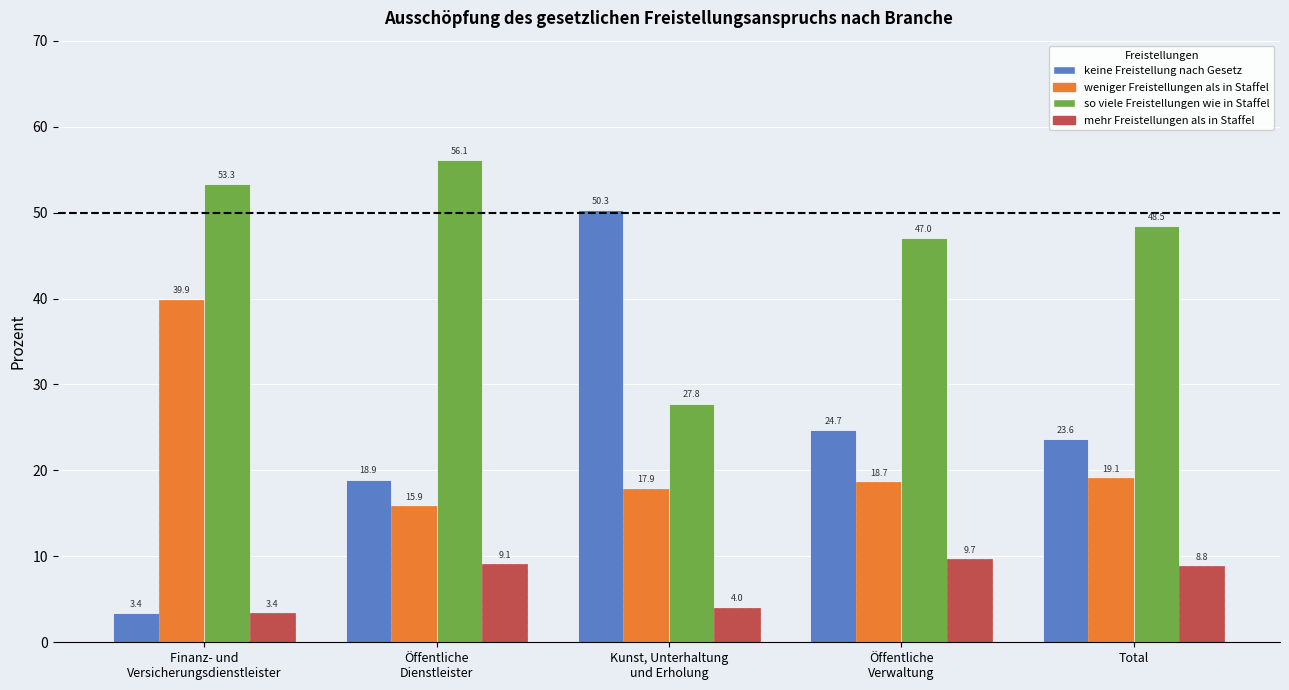

Which category has the lowest value across all series?

Finanz- und
Versicherungsdienstleister